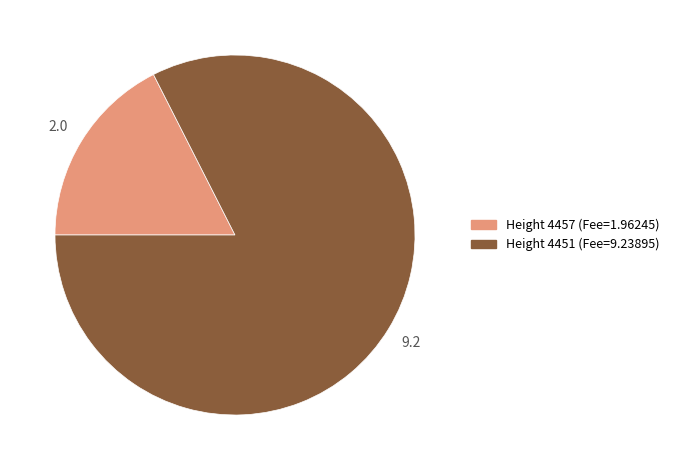

Is there a majority slice in this chart?

Yes